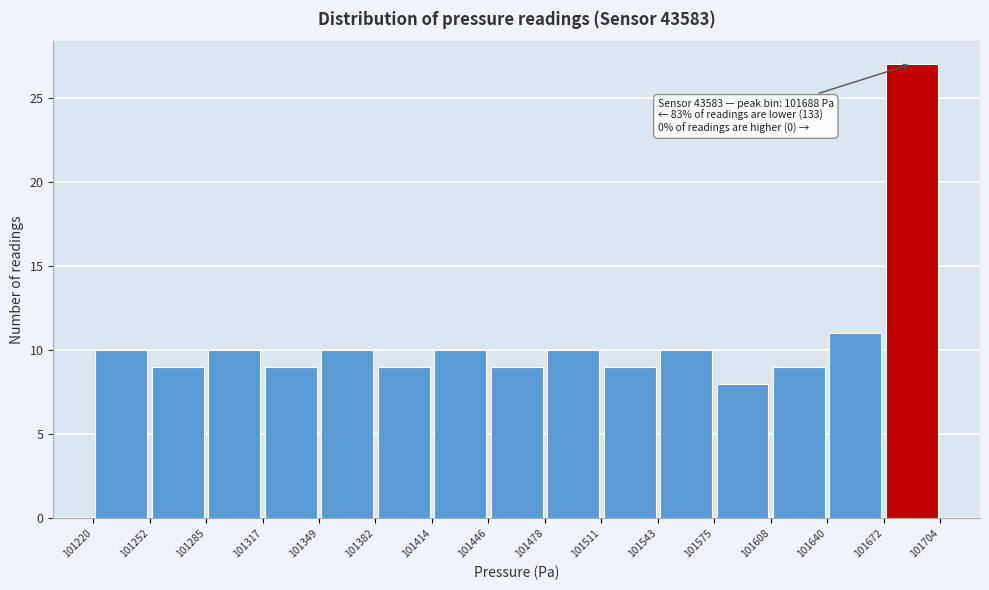

Over which range of the x-axis is the bar tallest?

101672 to 101704